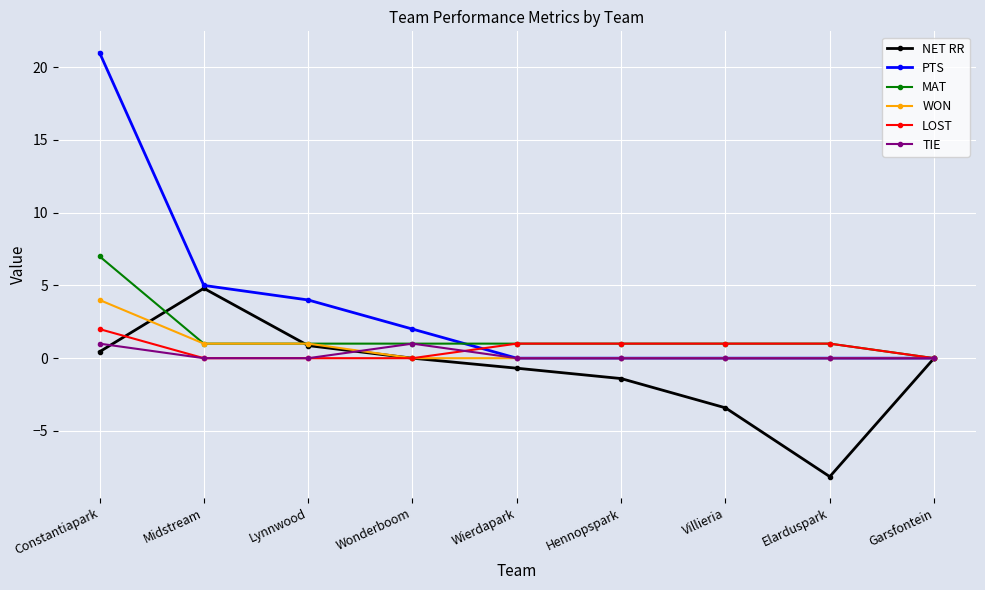

Which series has the widest spread of values?

PTS